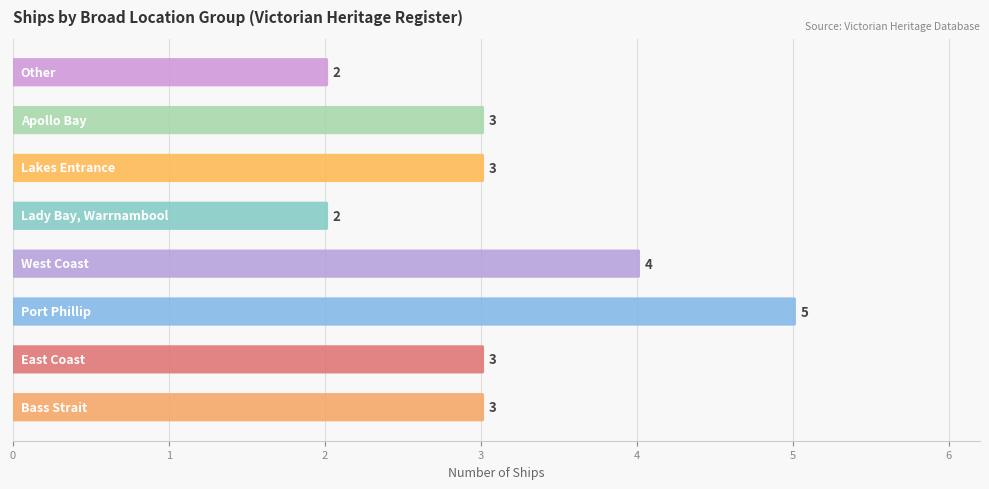

Reading left to right, what are all the values shown in this chart?

Bass Strait=3	East Coast=3	Port Phillip=5	West Coast=4	Lady Bay, Warrnambool=2	Lakes Entrance=3	Apollo Bay=3	Other=2